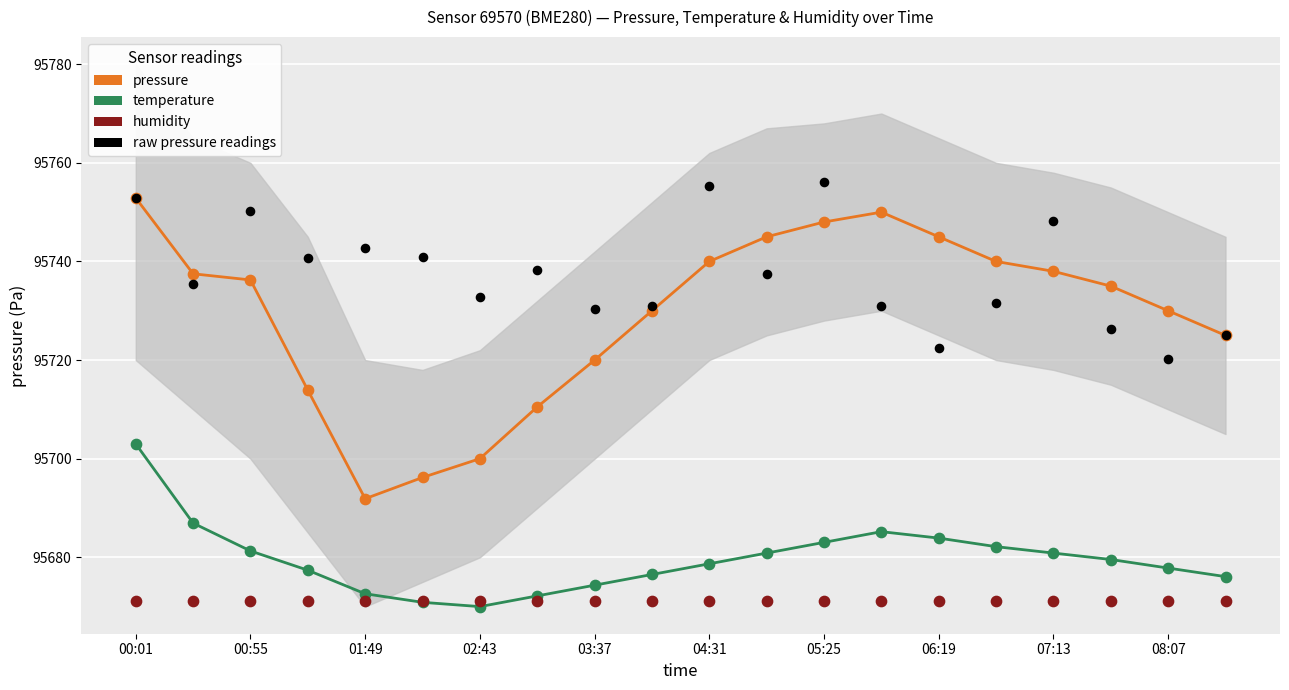

What are all the series names shown in the legend?

pressure, temperature, raw pressure readings, humidity